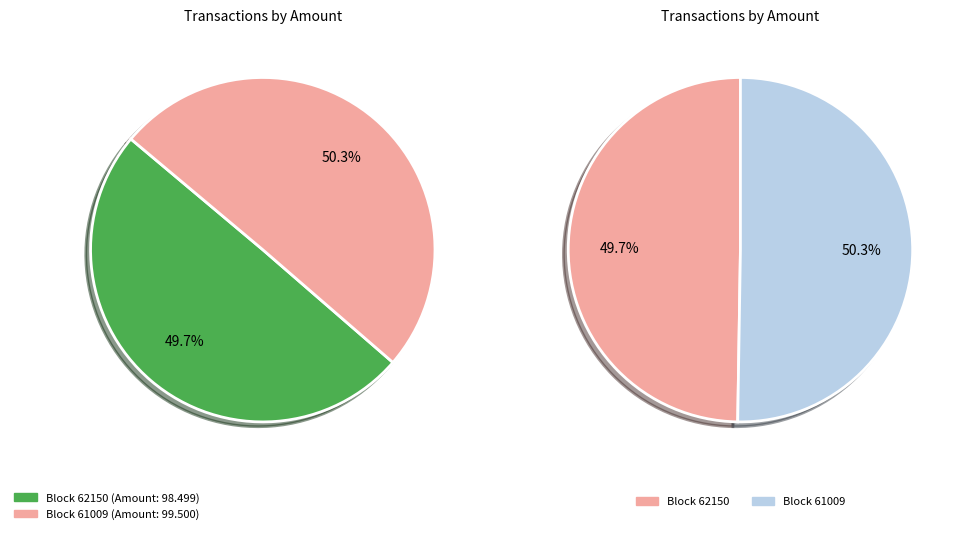

Is there a majority slice in this chart?

Yes